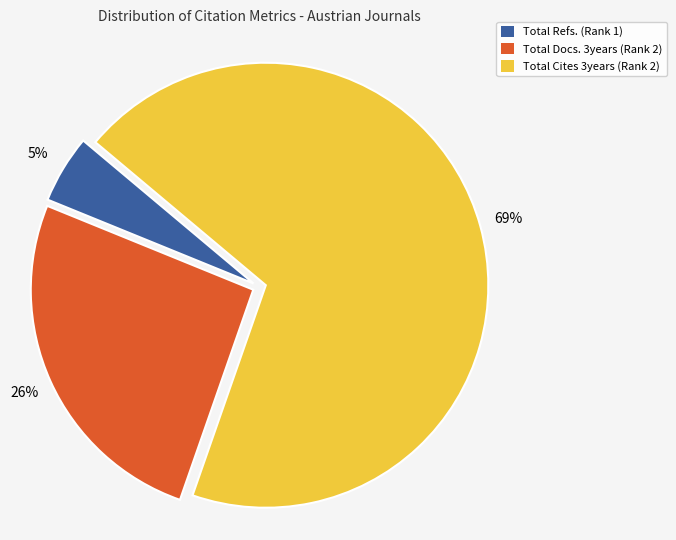

Which category accounts for the majority?

Total Cites 3years (Rank 2)